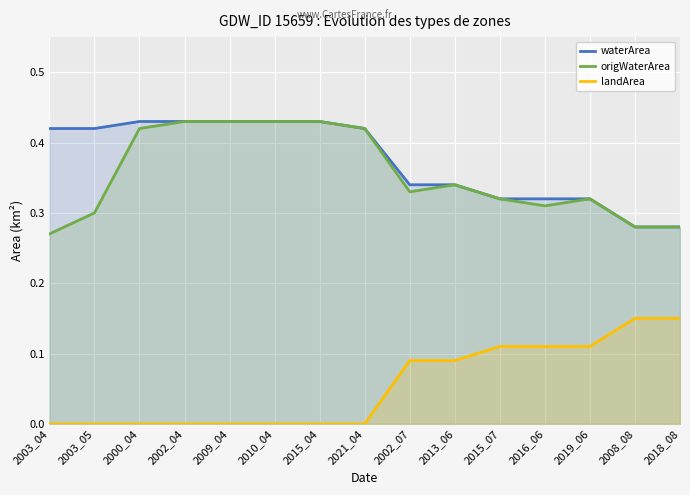

True or false: origWaterArea and landArea intersect in this chart.

False